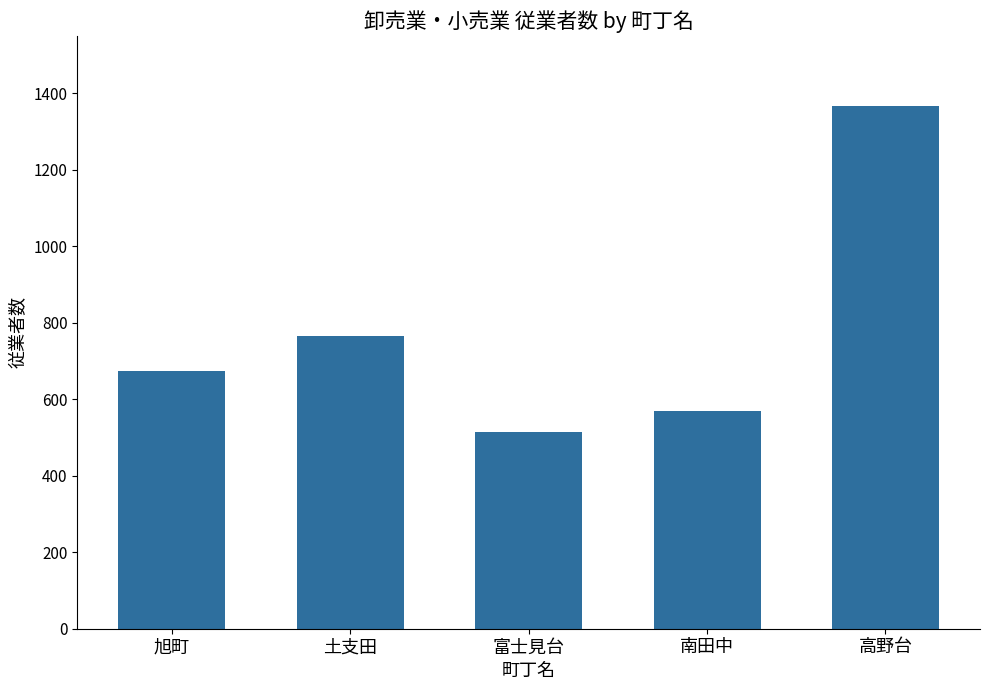

Are the bars grouped side by side (vs. stacked)?

No